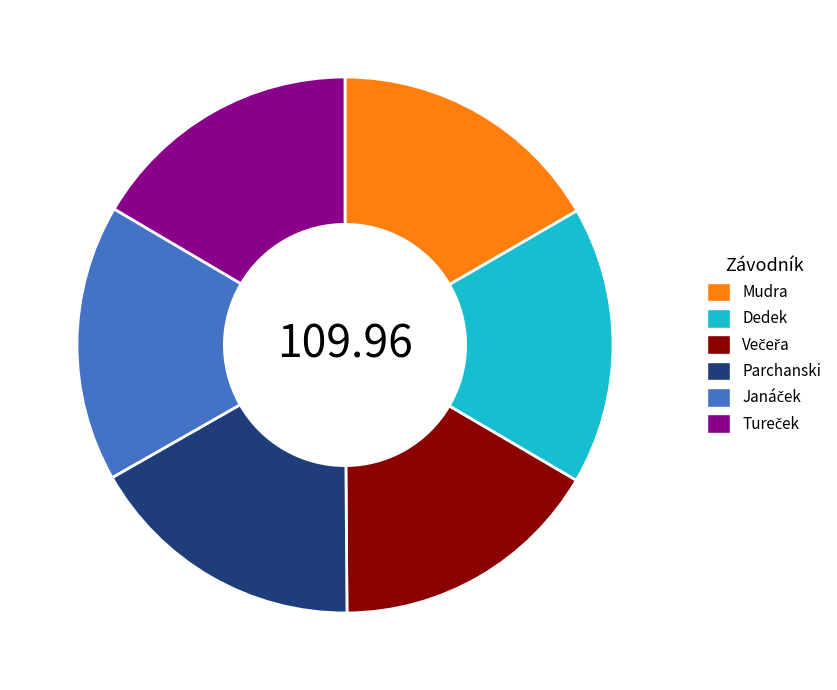

Approximately how many times larger is the value at Mudra compared to Dedek?

1.0